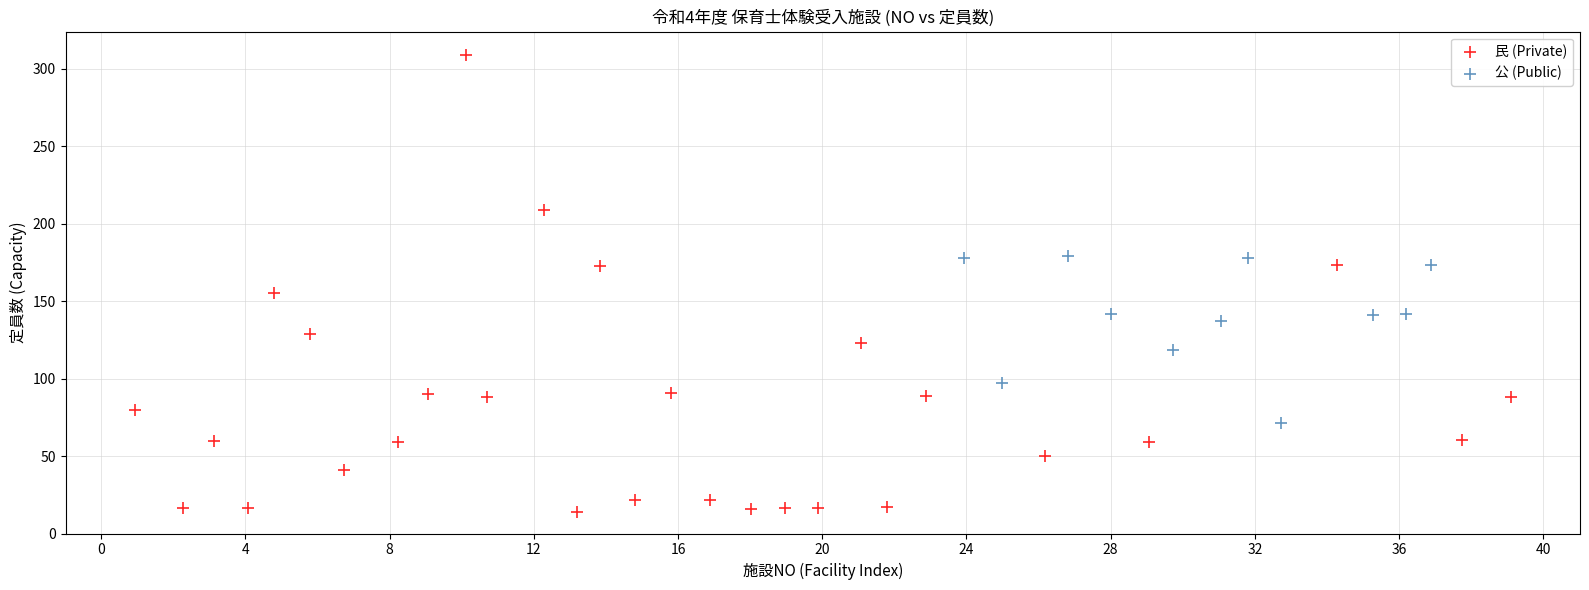

Which series contains the highest Y value?

民 (Private)